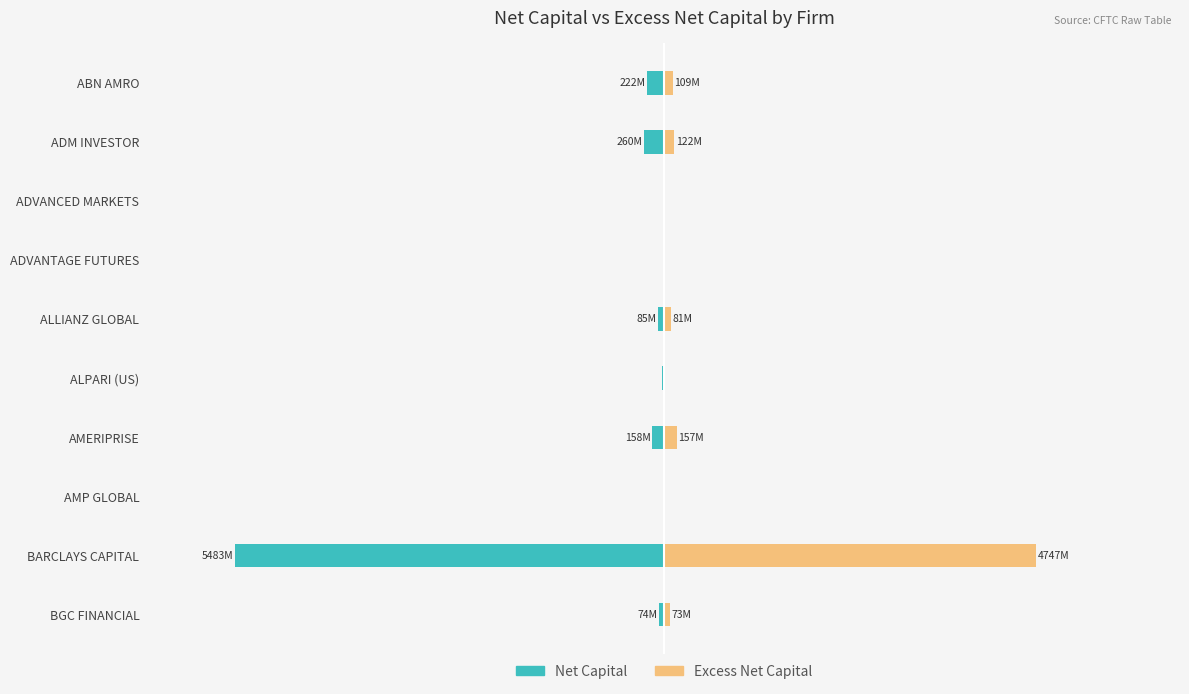

What is the difference between the maximum and minimum values in the Excess Net Capital series?

4746.6